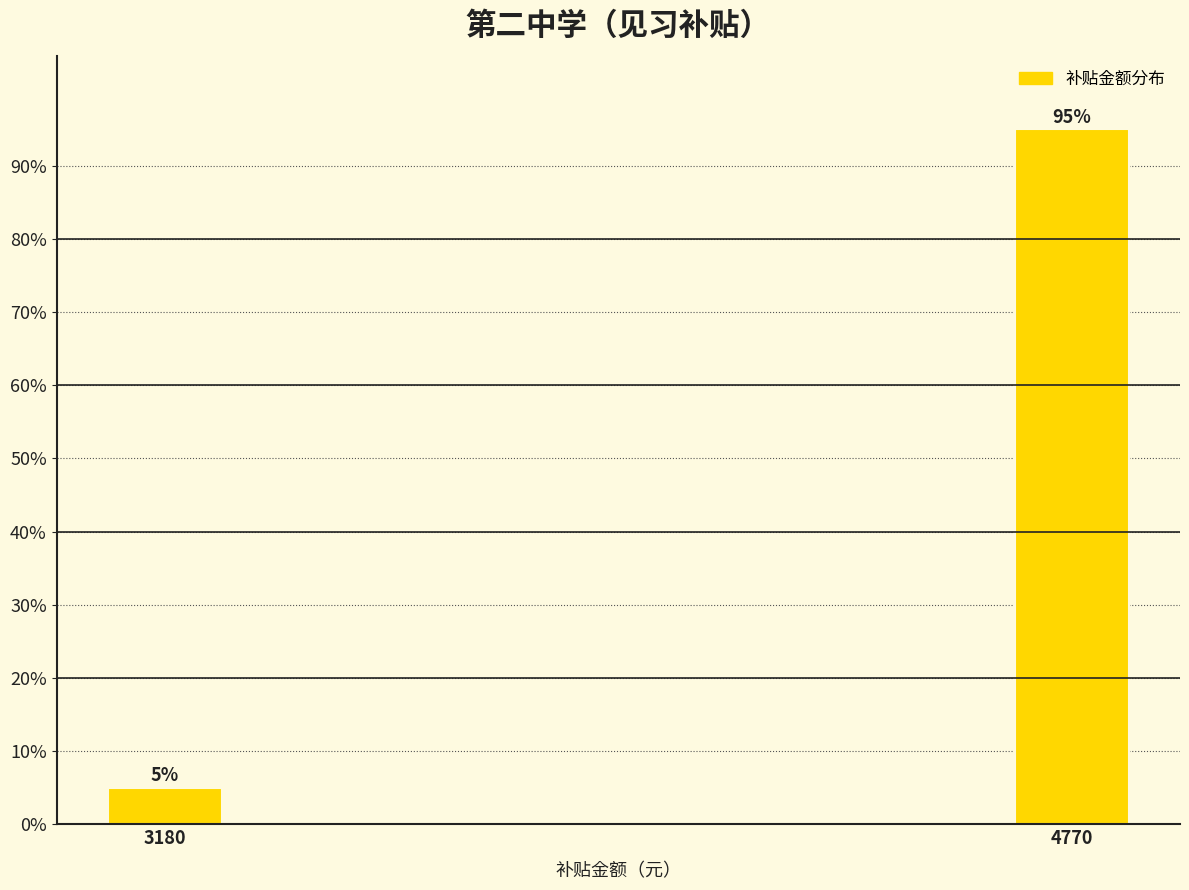

Reading right to left, list all the values displayed in this chart.

95	5